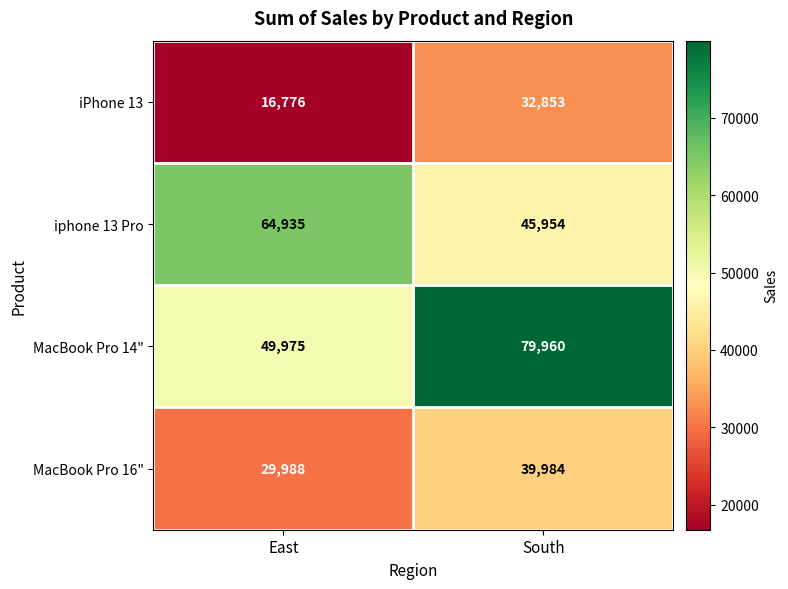

Where is iPhone 13 nearest to the value 24814?

East